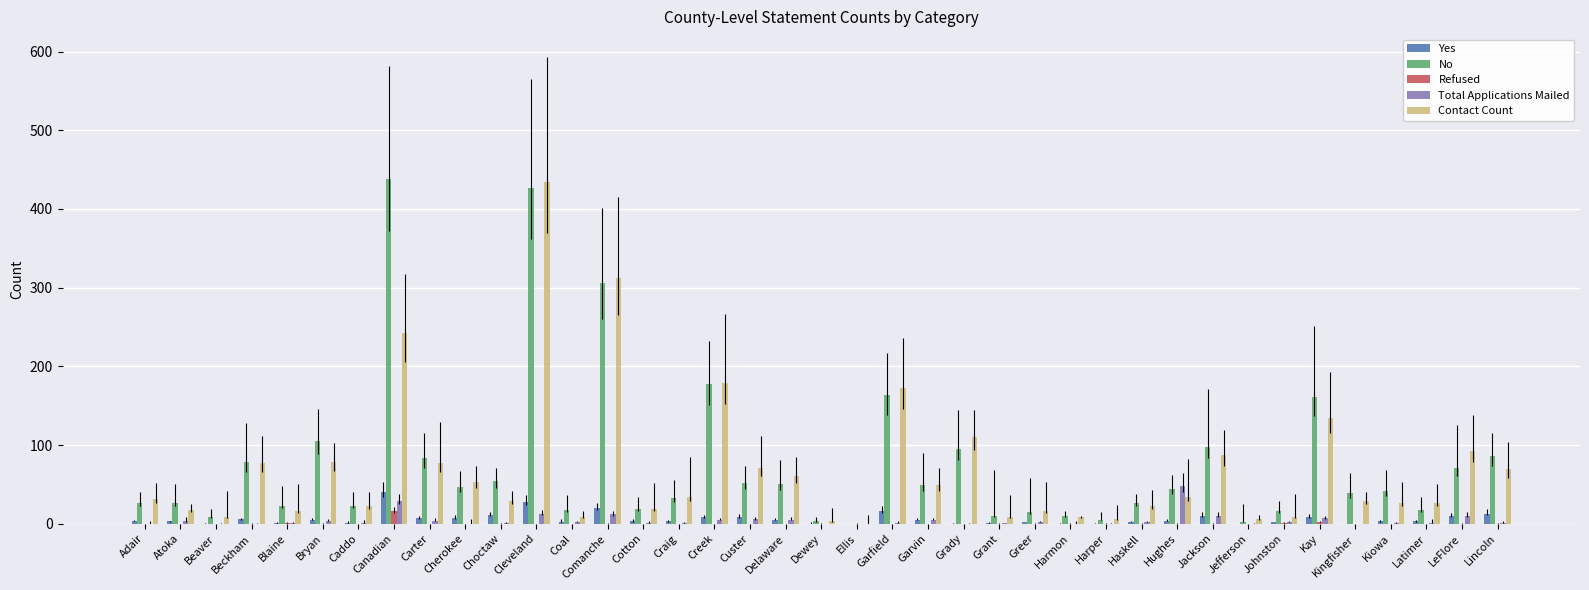

Which series has the widest spread of values?

No